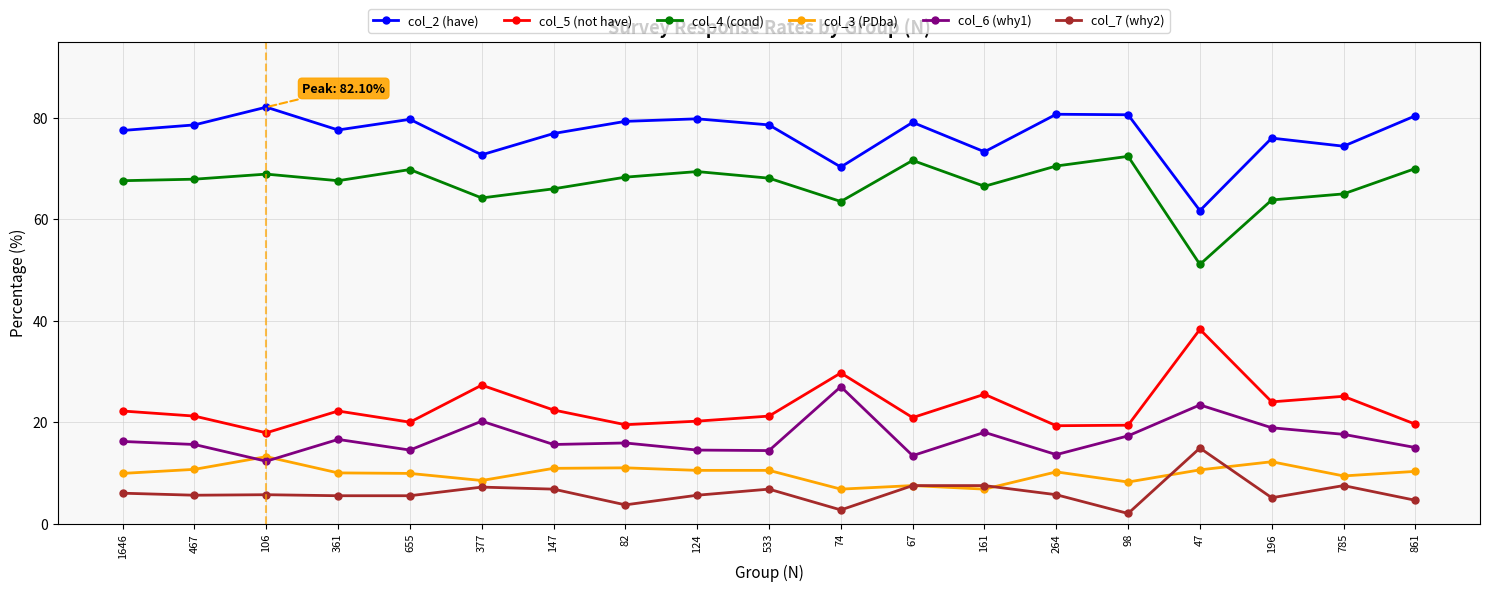

Where is the first local maximum for col_3 (PDba)?

106